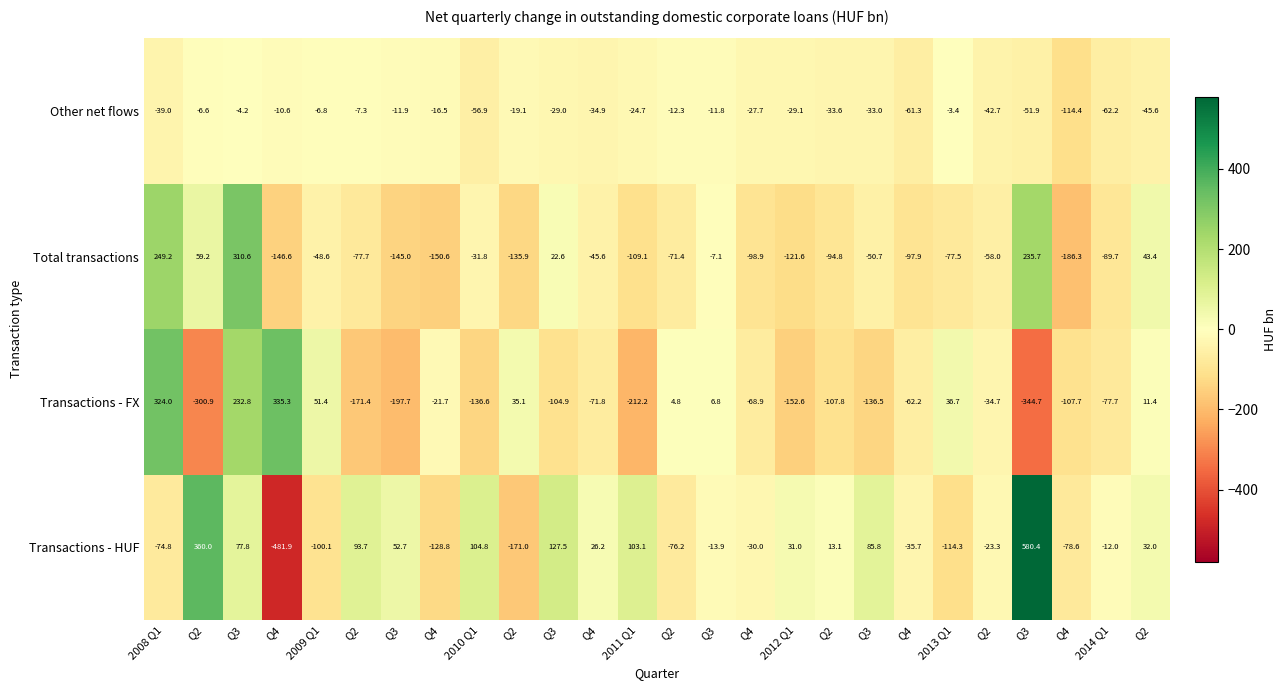

How many values in Total transactions are above zero?

6